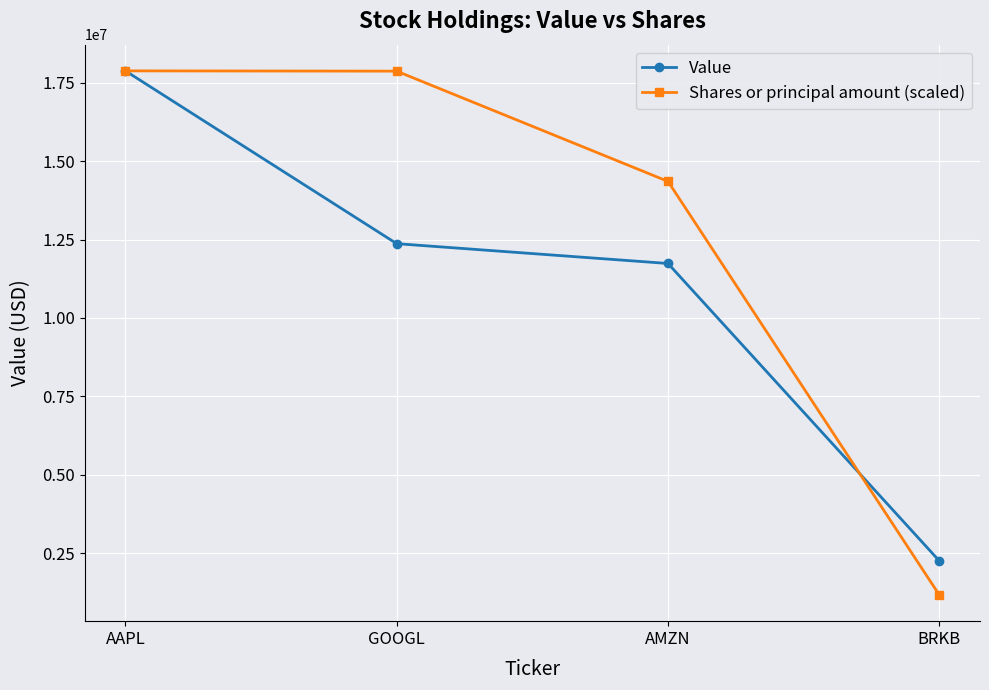

What is the value of the Value point at the 4th from the left?

2253000.0